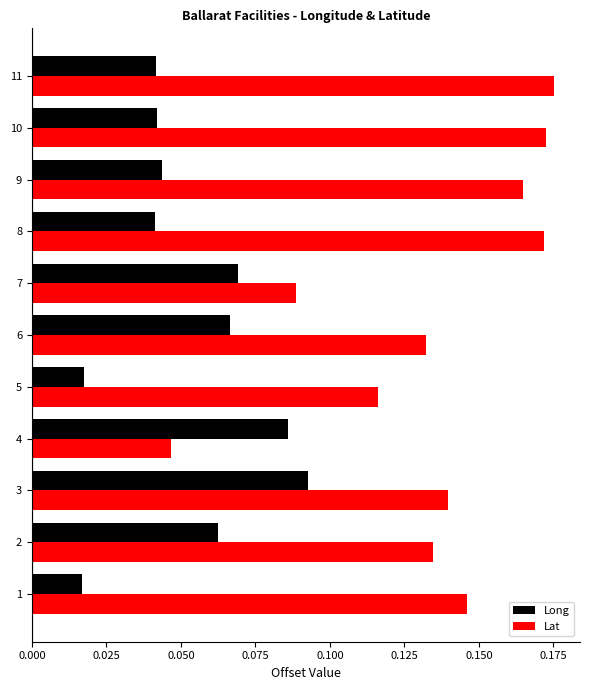

At which label is Lat closest to 0?

4